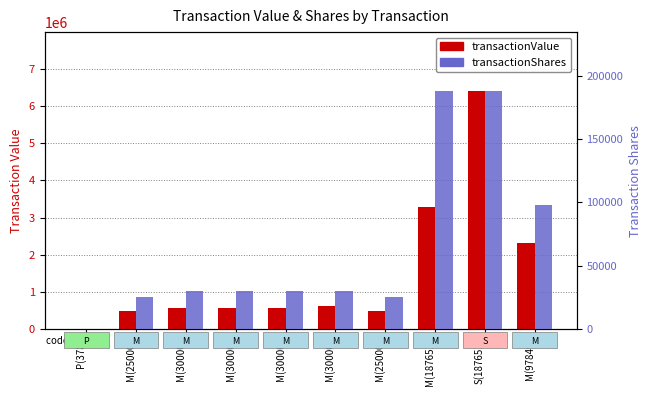

How many values in the transactionShares series are below 30000?

3